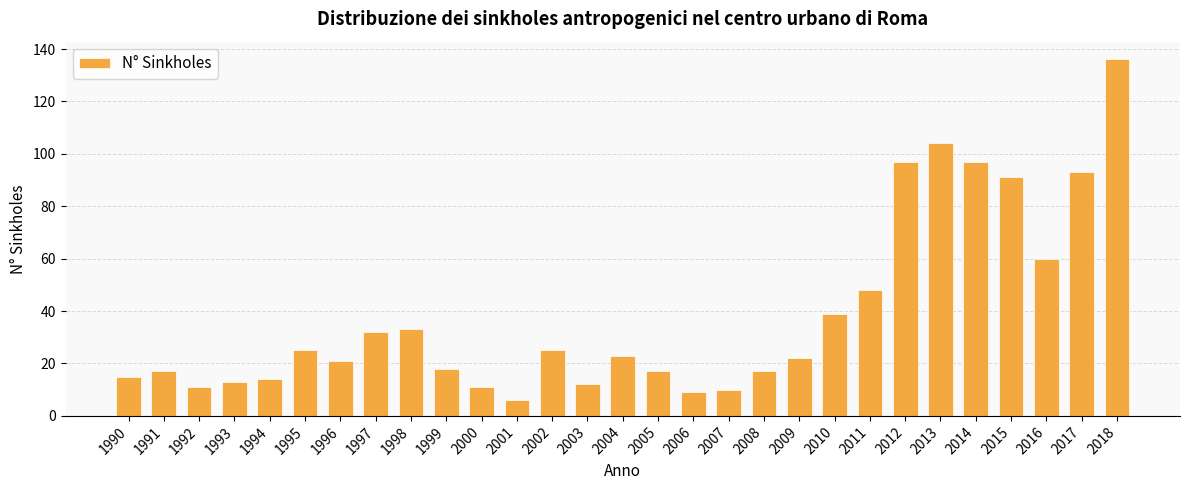

True or false: the data shows 54 at 1998.

False